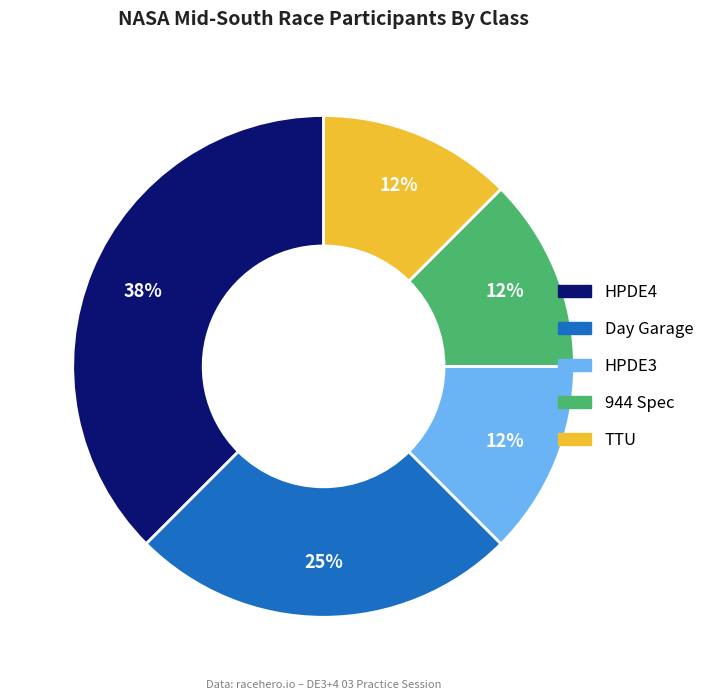

To the nearest percent, what is the average slice percentage?

20%